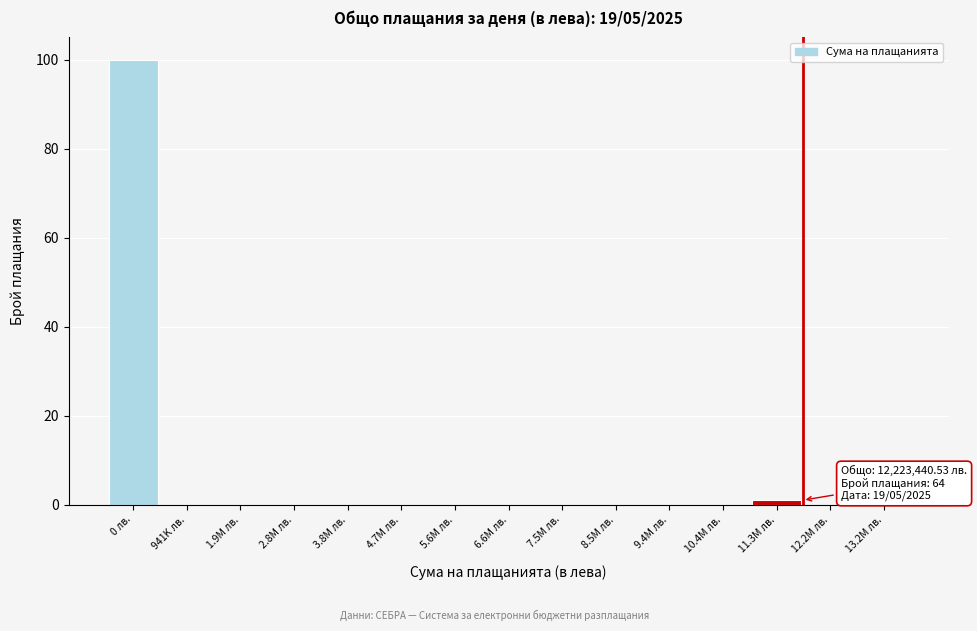

Reading left to right, extract all data points from this chart.

0 лв.=100	941K лв.=0	1.9M лв.=0	2.8M лв.=0	3.8M лв.=0	4.7M лв.=0	5.6M лв.=0	6.6M лв.=0	7.5M лв.=0	8.5M лв.=0	9.4M лв.=0	10.4M лв.=0	11.3M лв.=1	12.2M лв.=0	13.2M лв.=0